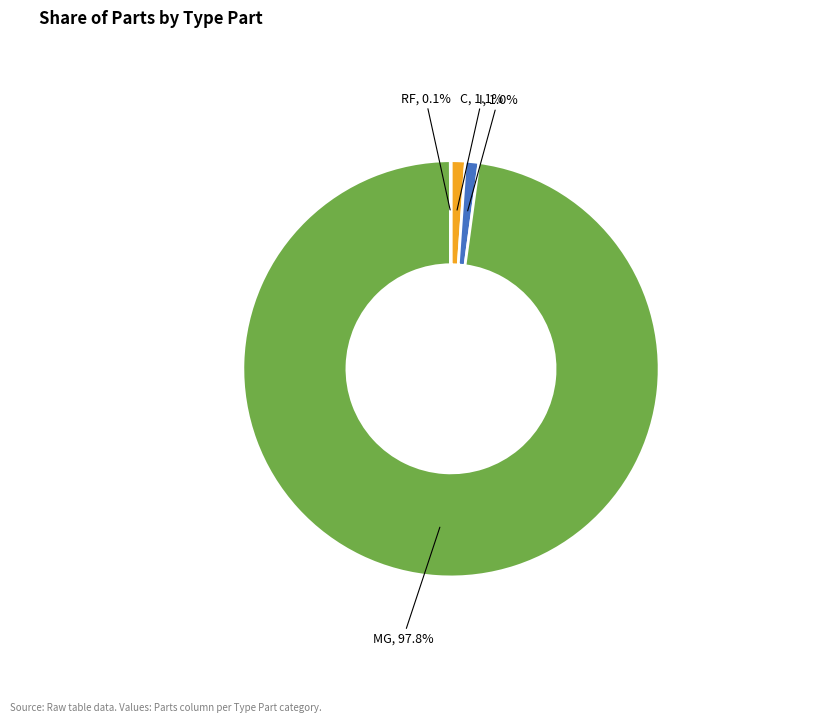

What portion of the pie excludes MG?

2.2%